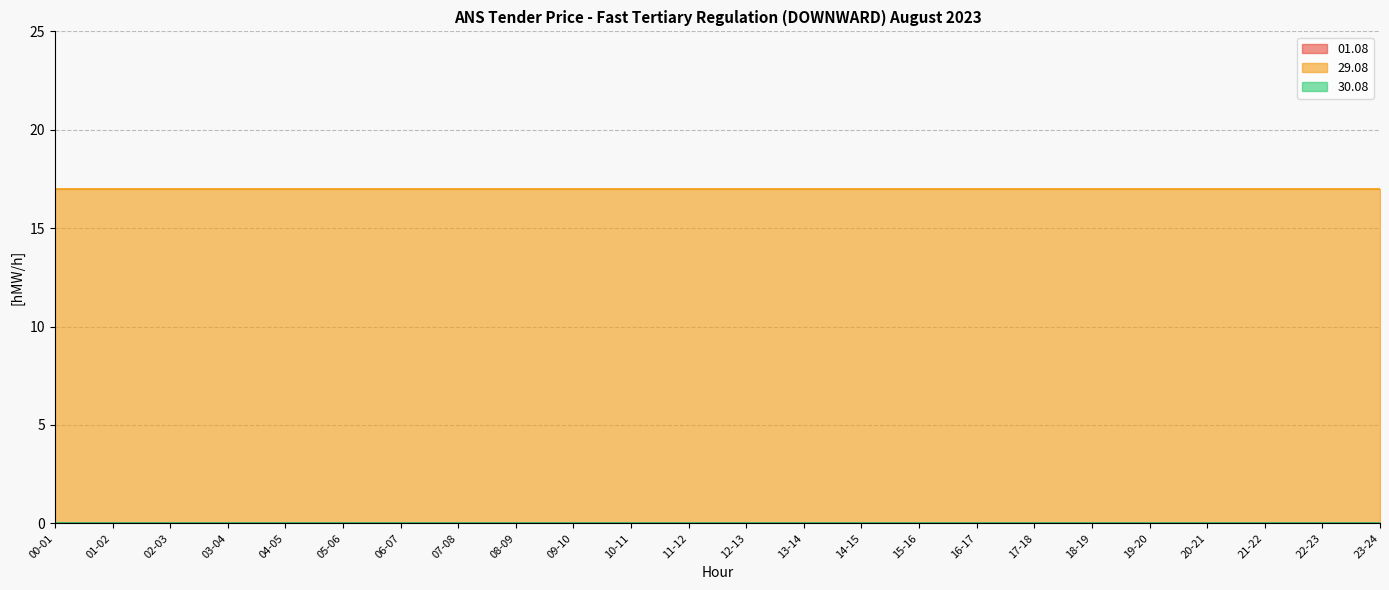

Reading right to left, what are all the values shown in this chart?

01.08: 23-24=0	22-23=0	21-22=0	20-21=0	19-20=0	18-19=0	17-18=0	16-17=0	15-16=0	14-15=0	13-14=0	12-13=0	11-12=0	10-11=0	09-10=0	08-09=0	07-08=0	06-07=0	05-06=0	04-05=0	03-04=0	02-03=0	01-02=0	00-01=0
29.08: 23-24=17	22-23=17	21-22=17	20-21=17	19-20=17	18-19=17	17-18=17	16-17=17	15-16=17	14-15=17	13-14=17	12-13=17	11-12=17	10-11=17	09-10=17	08-09=17	07-08=17	06-07=17	05-06=17	04-05=17	03-04=17	02-03=17	01-02=17	00-01=17
30.08: 23-24=0	22-23=0	21-22=0	20-21=0	19-20=0	18-19=0	17-18=0	16-17=0	15-16=0	14-15=0	13-14=0	12-13=0	11-12=0	10-11=0	09-10=0	08-09=0	07-08=0	06-07=0	05-06=0	04-05=0	03-04=0	02-03=0	01-02=0	00-01=0